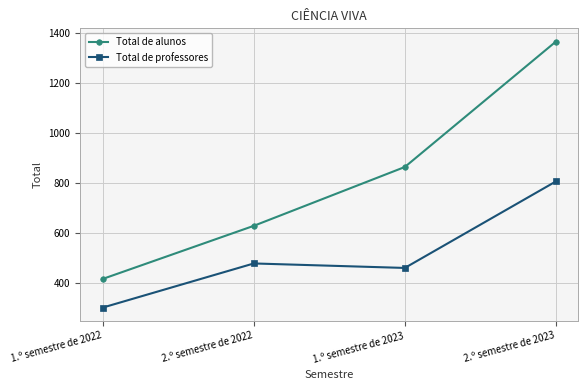

Which label corresponds to the largest value in the chart?

2.º semestre de 2023